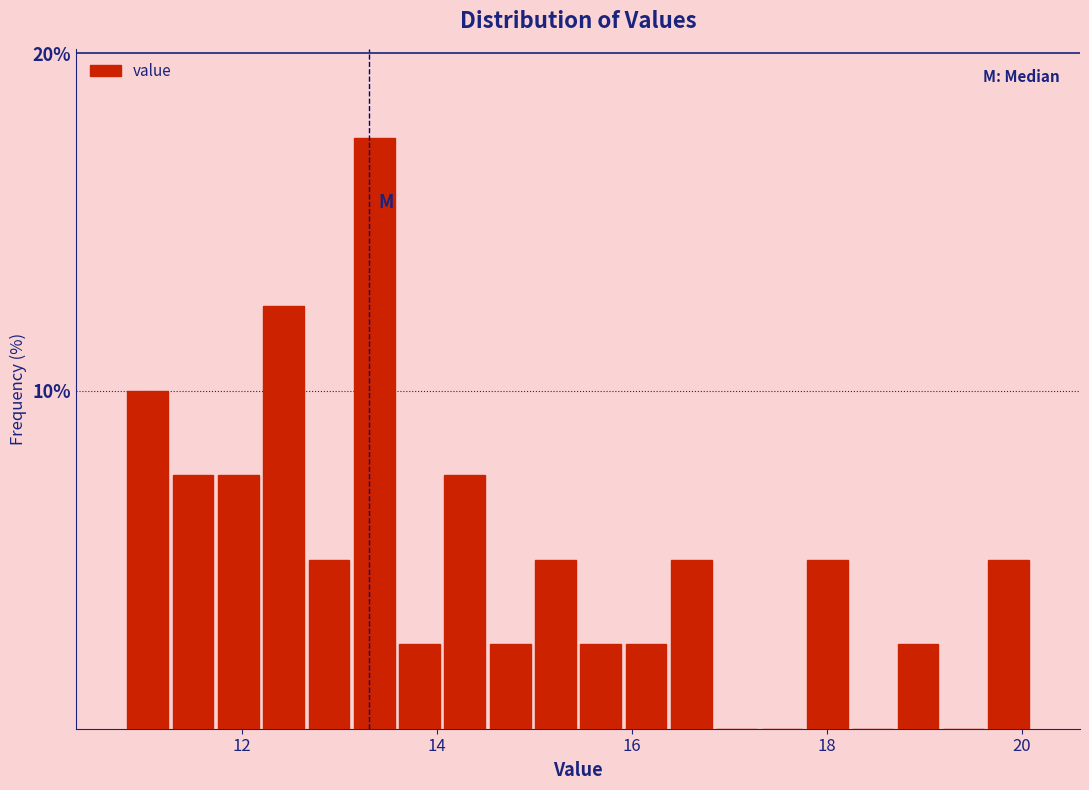

Read against the x-axis, roughly where is the centre of the tallest bar?

13.4